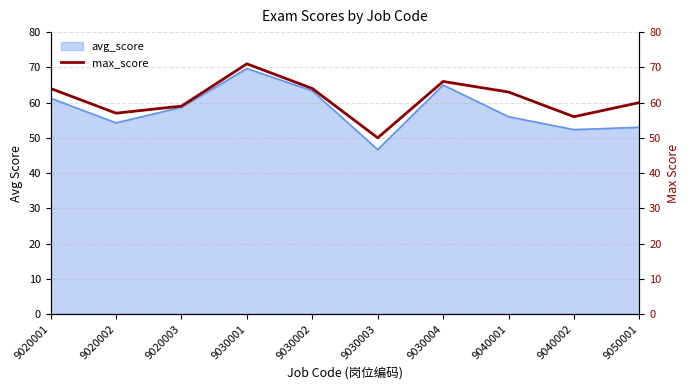

What is the approximate value at 9030003, to the nearest 5?

50